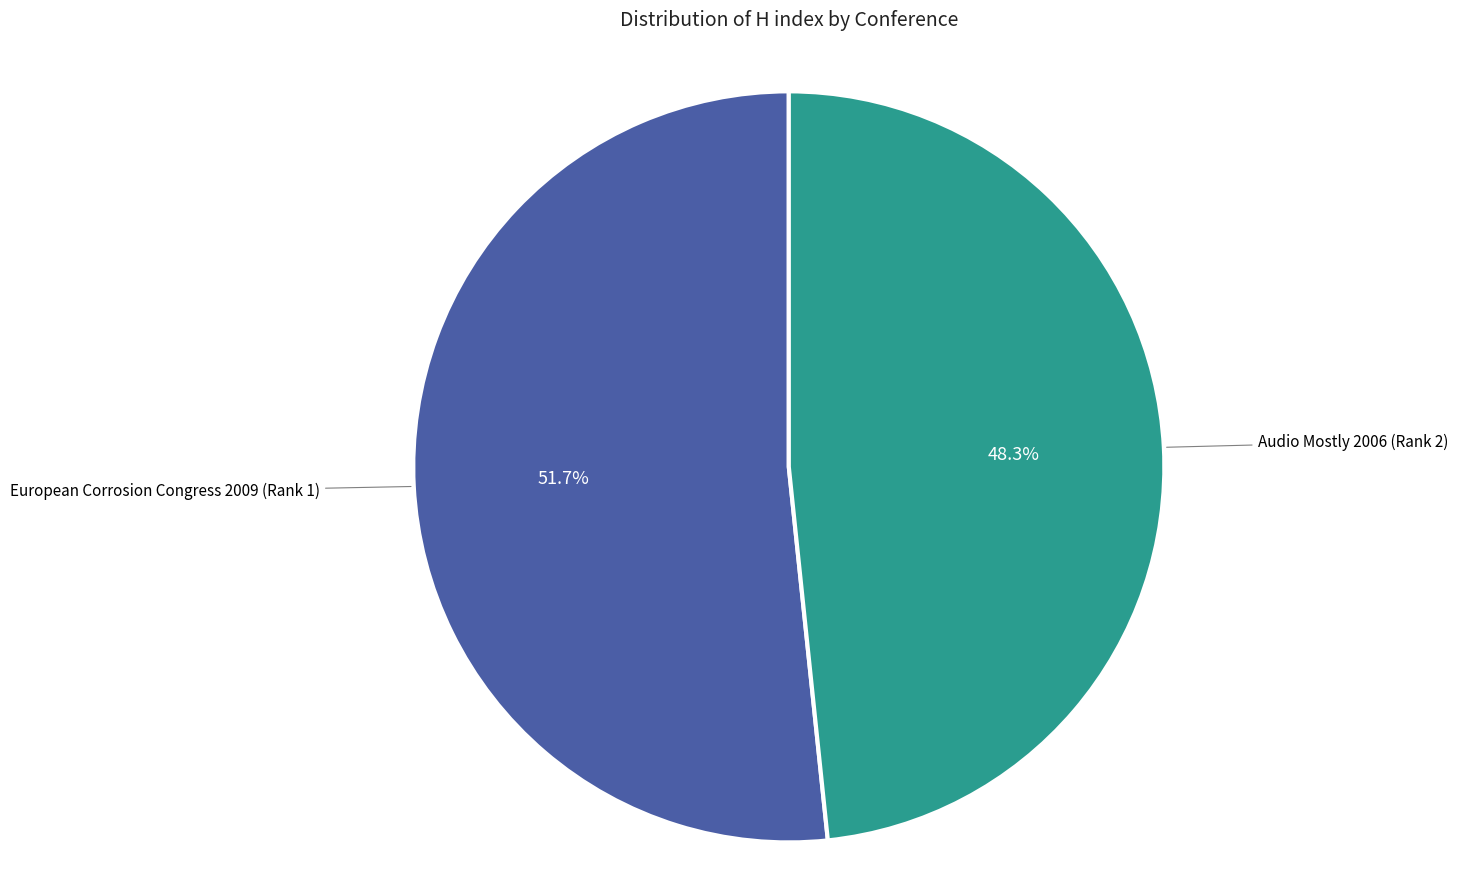

Is there any slice that represents more than half of the pie?

Yes